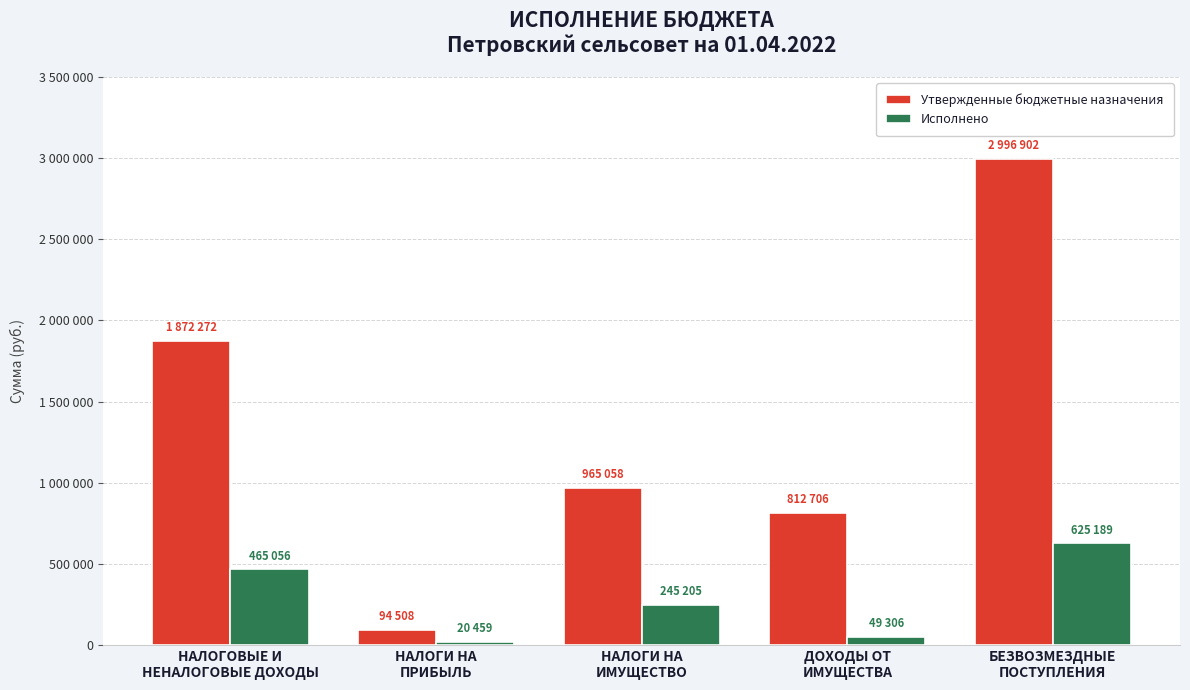

Where is Исполнено nearest to the value 322824?

НАЛОГИ НА
ИМУЩЕСТВО